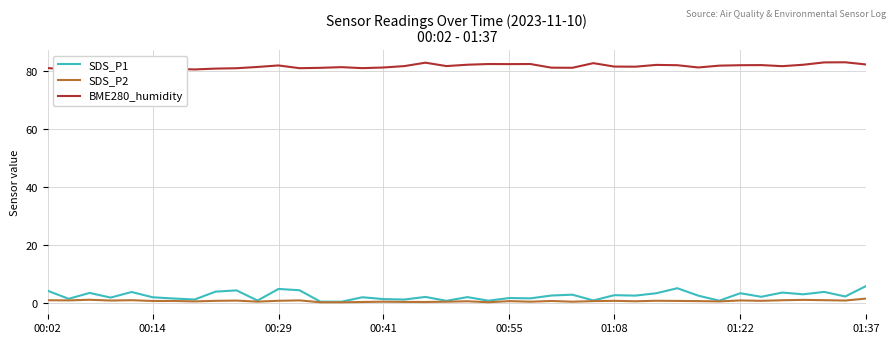

True or false: SDS_P1 and SDS_P2 cross at least once.

False